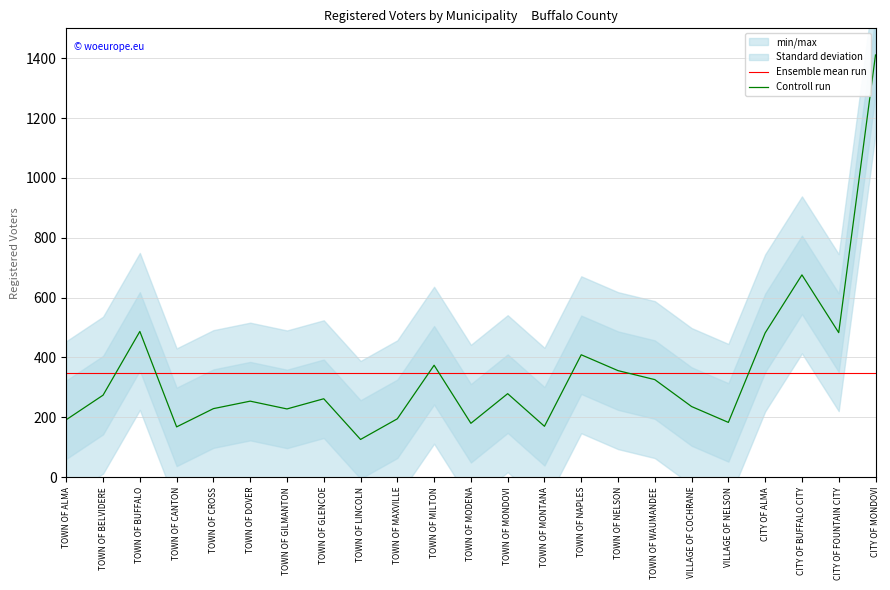

True or false: Controll run and Ensemble mean run cross at least once.

True